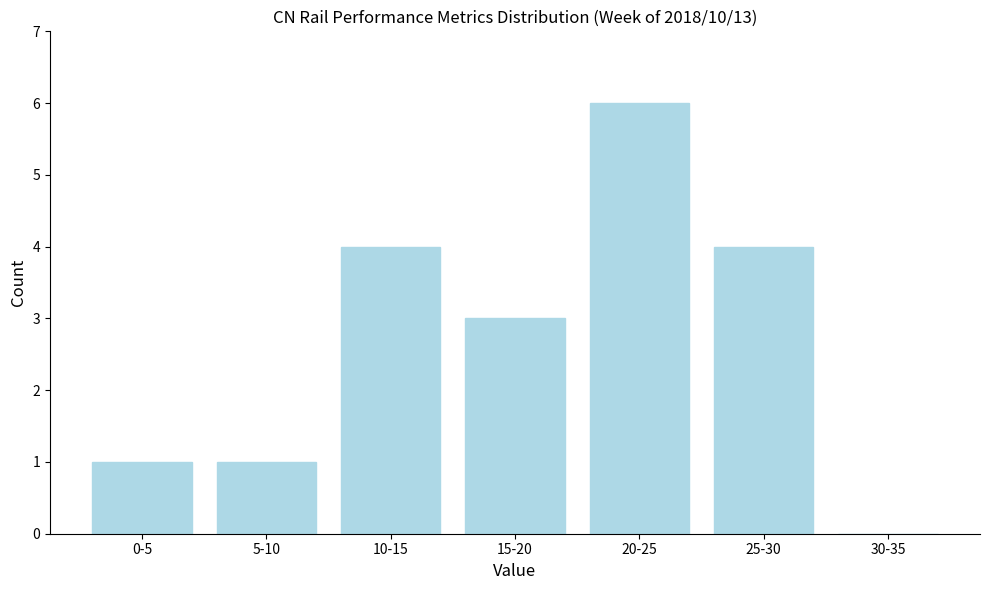

Reading left to right, extract all data points from this chart.

0-5=1	5-10=1	10-15=4	15-20=3	20-25=6	25-30=4	30-35=0